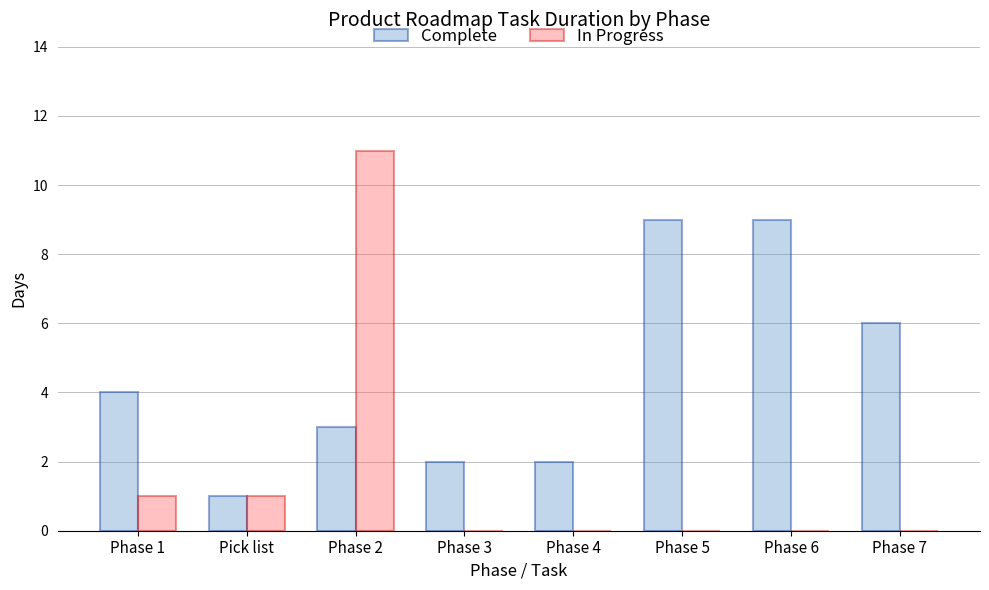

At which category is the sum across all series the highest?

Phase 2